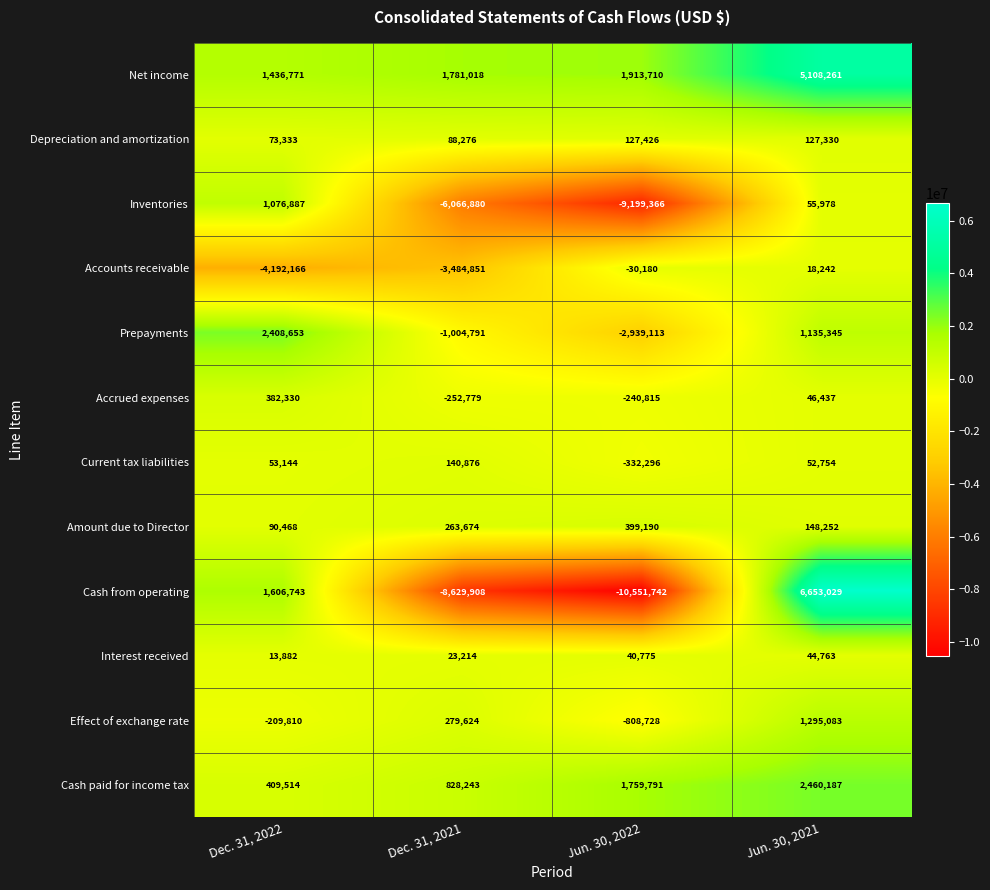

At Jun. 30, 2021, list the series in order from smallest to largest.

Accounts receivable, Interest received, Accrued expenses, Current tax liabilities, Inventories, Depreciation and amortization, Amount due to Director, Prepayments, Effect of exchange rate, Cash paid for income tax, Net income, Cash from operating